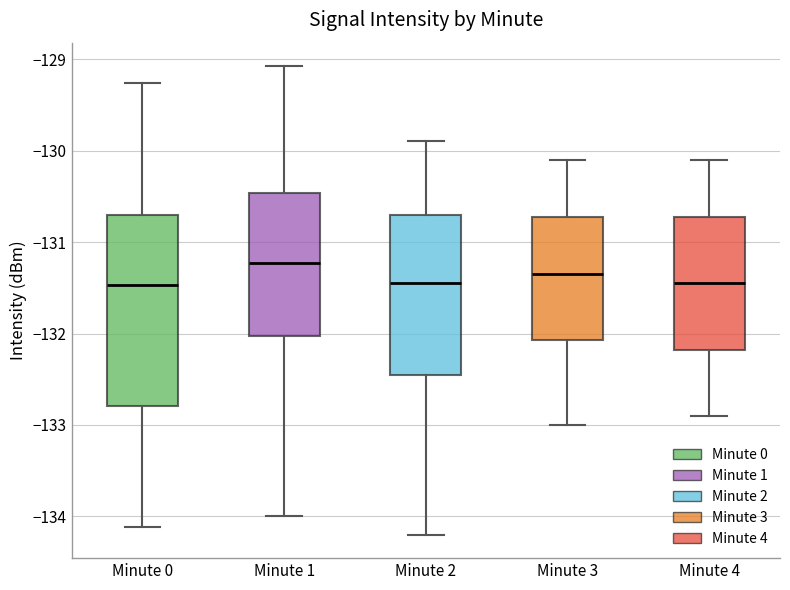

Where is the lower edge of the box for Minute 0 on the y-axis? The values are not printed on the chart, so give them approximately, as read against the axis.

-132.8